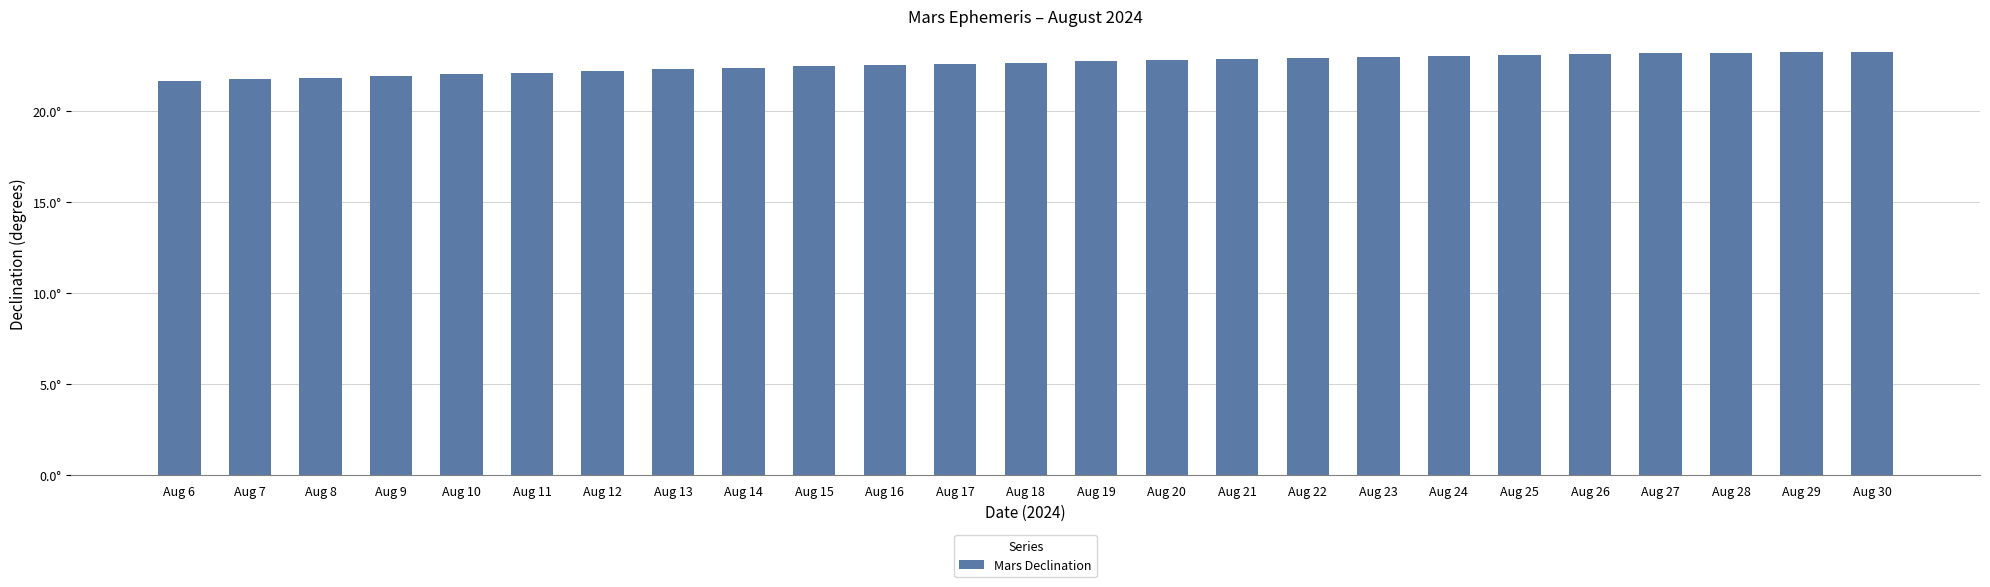

What is the sum of all values?

564.7